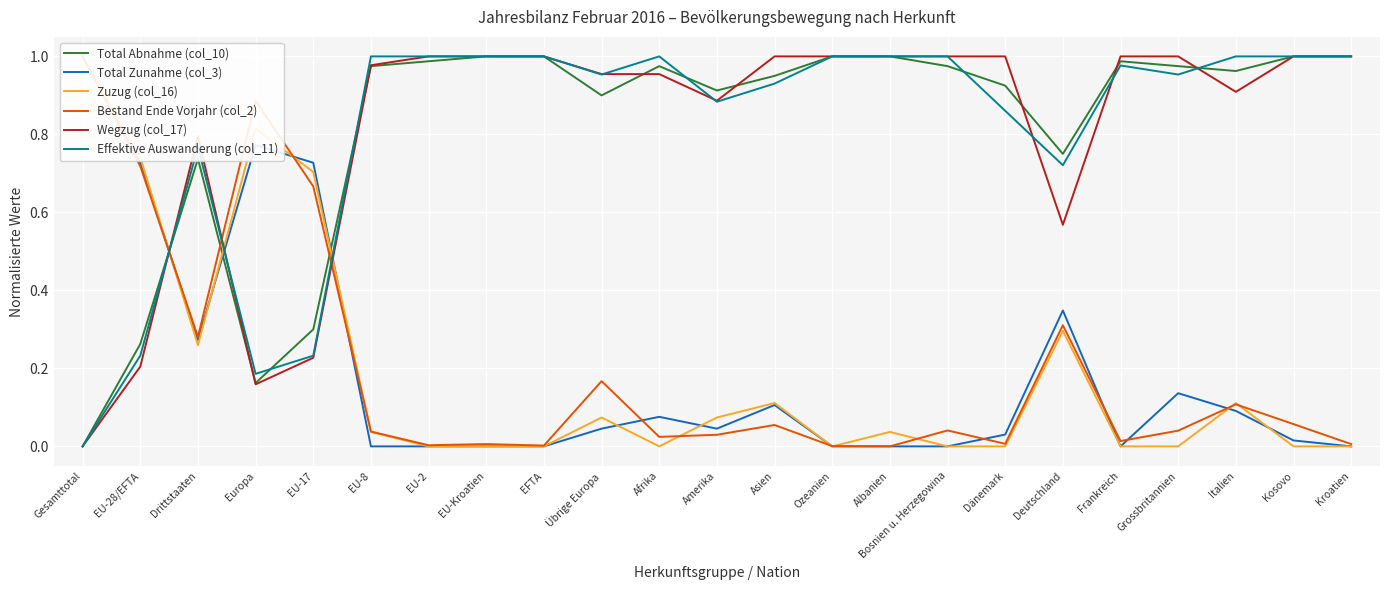

List the labels in order of Effektive Auswanderung (col_11) value, largest first.

EU-8, EU-2, EU-Kroatien, EFTA, Afrika, Ozeanien, Albanien, Bosnien u. Herzegowina, Italien, Kosovo, Kroatien, Frankreich, Übrige Europa, Grossbritannien, Asien, Amerika, Dänemark, Drittstaaten, Deutschland, EU-28/EFTA, EU-17, Europa, Gesamttotal